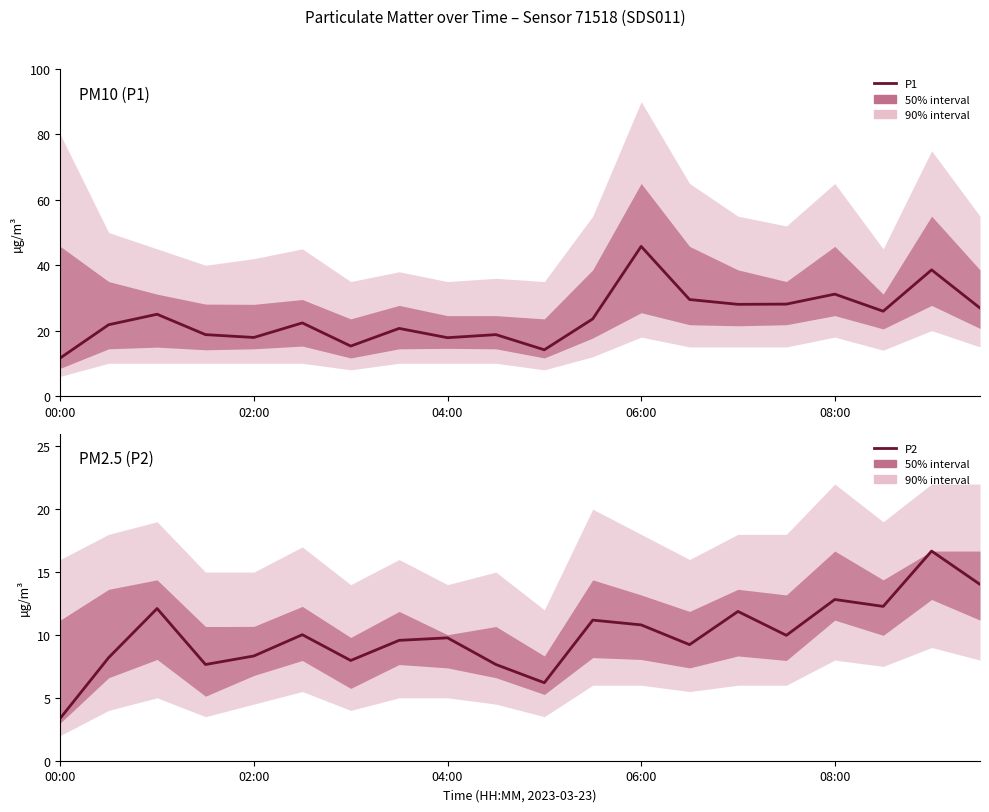

Reading left to right, extract all data points from this chart.

P1: 11.6	21.8	25.0	18.8	17.9	22.4	15.3	20.7	17.8	18.8	14.1	23.6	45.8	29.5	28.0	28.1	31.1	25.9	38.6	26.9
P2: 3.4	8.2	12.1	7.7	8.3	10.0	8.0	9.6	9.8	7.7	6.2	11.2	10.8	9.2	11.9	10.0	12.8	12.3	16.7	14.0